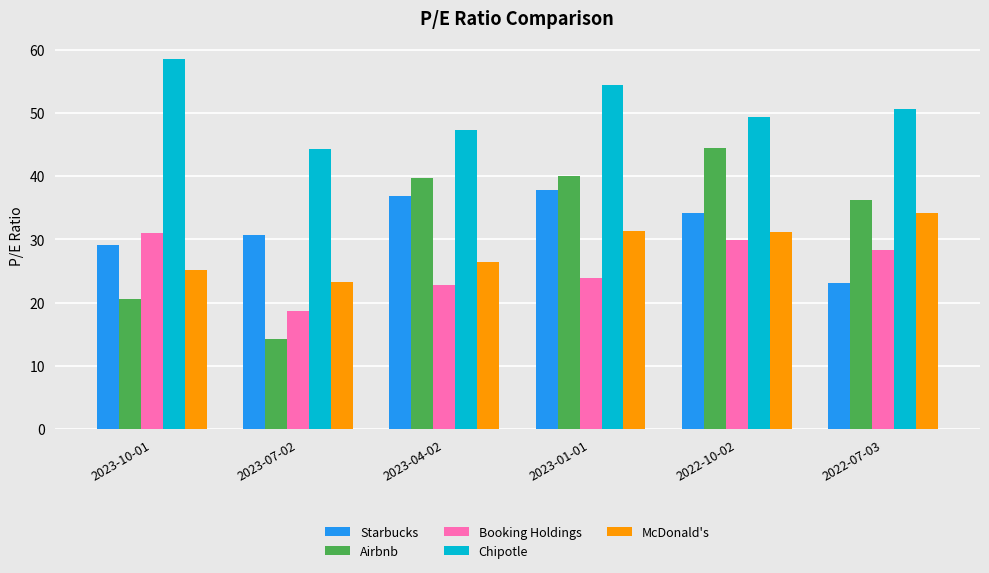

What is the total value across all series at 2023-10-01?

164.5